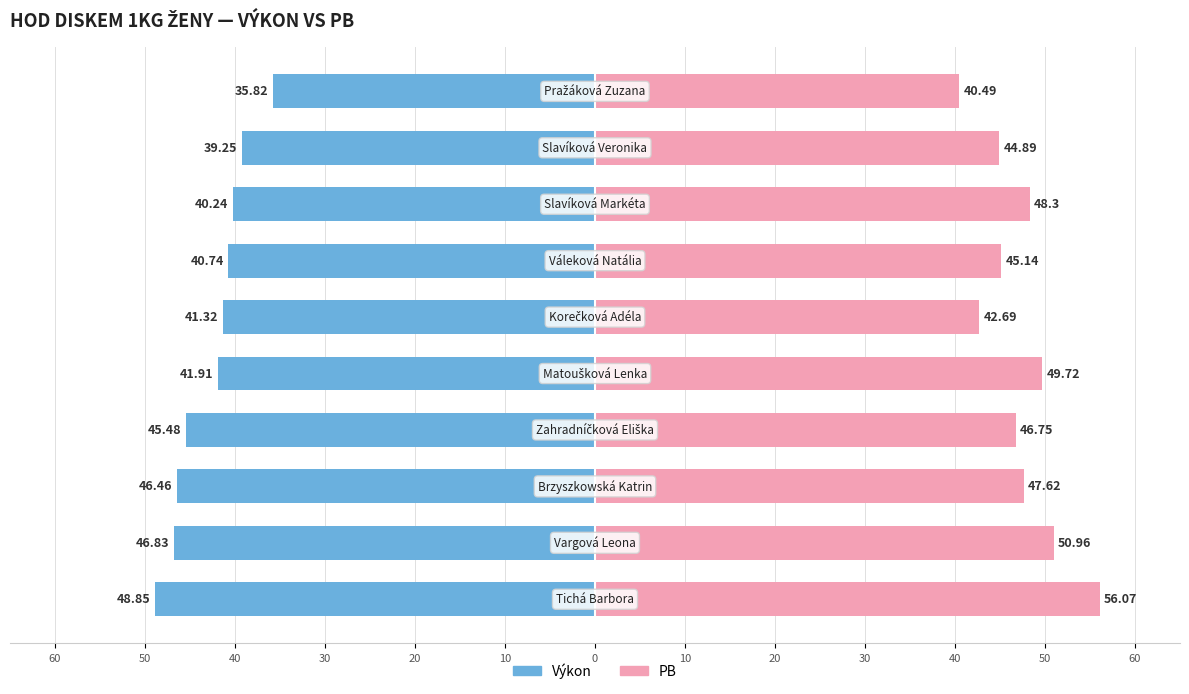

At which category is the sum across all series the highest?

10